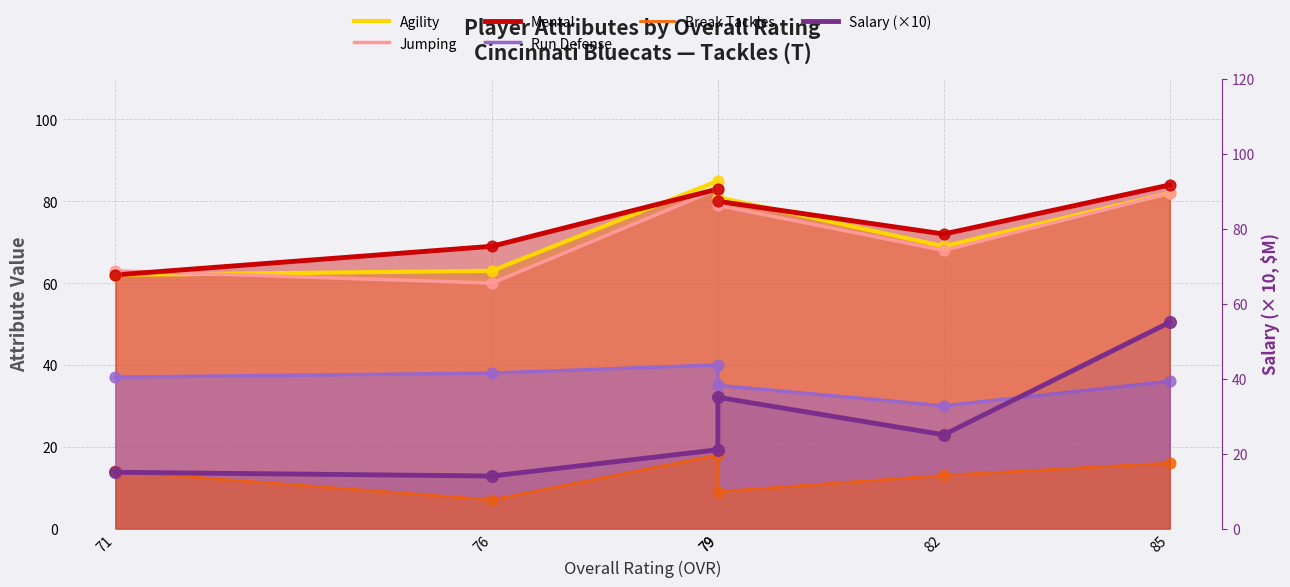

Which series has the largest total across all categories?

Mental